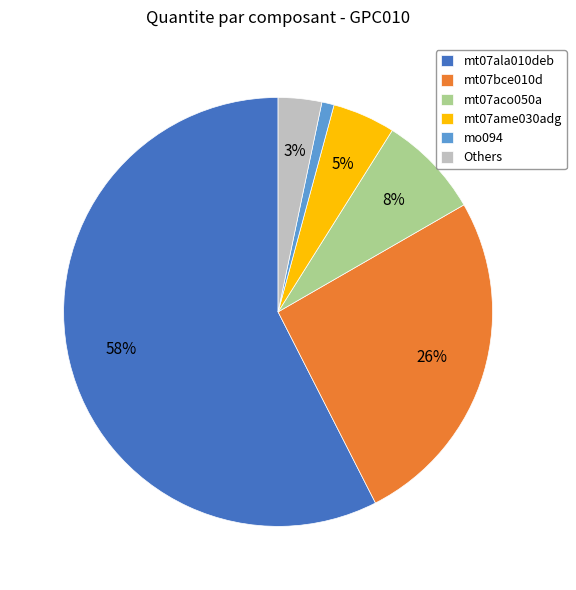

What is the smallest slice in the pie chart?

mo094